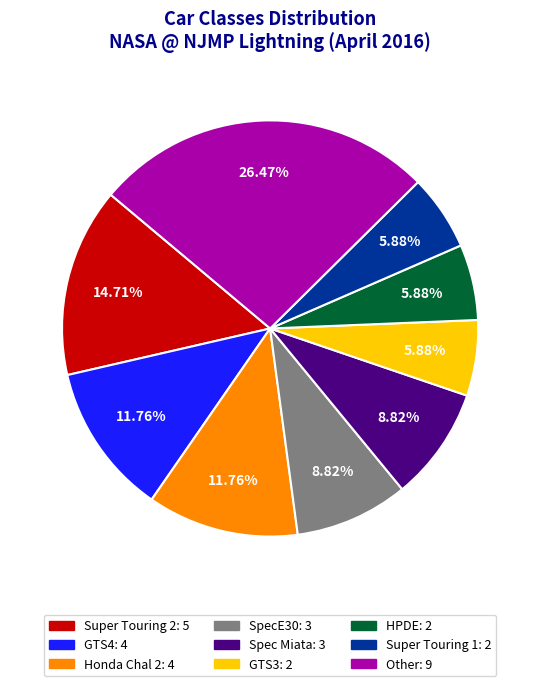

What percentage is the Spec Miata slice, to the nearest percent?

9%